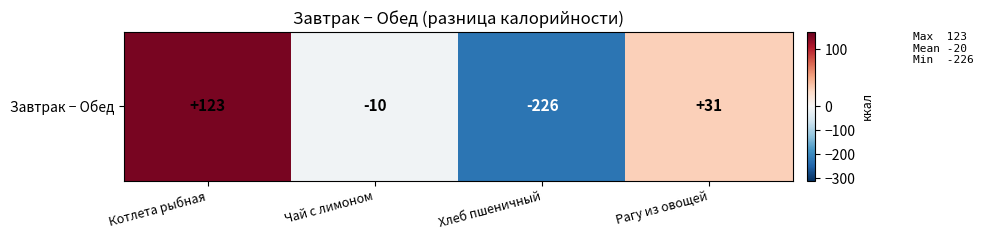

What is the maximum value shown in the chart?

123